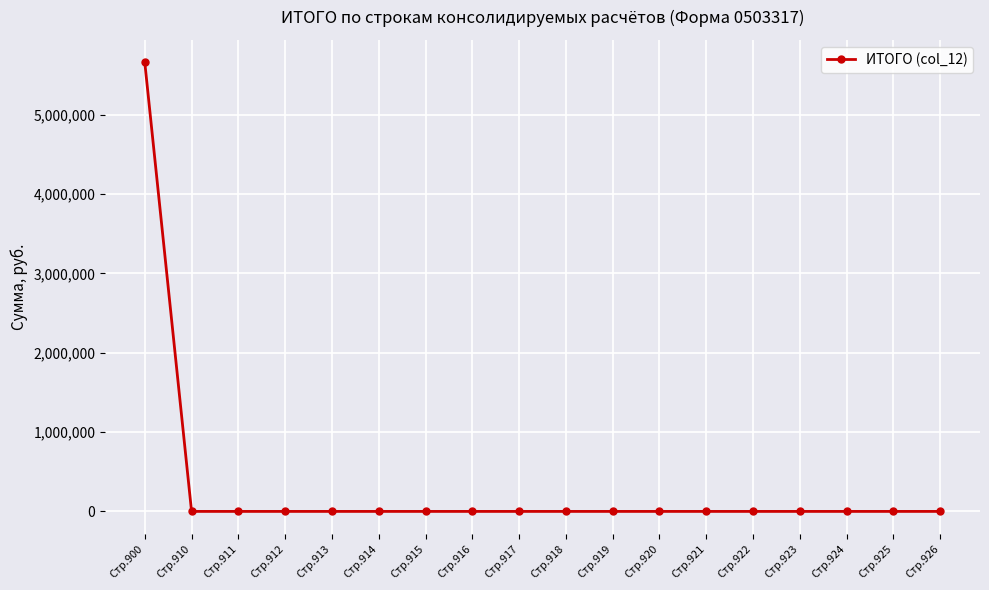

How many categories are shown in the chart?

18